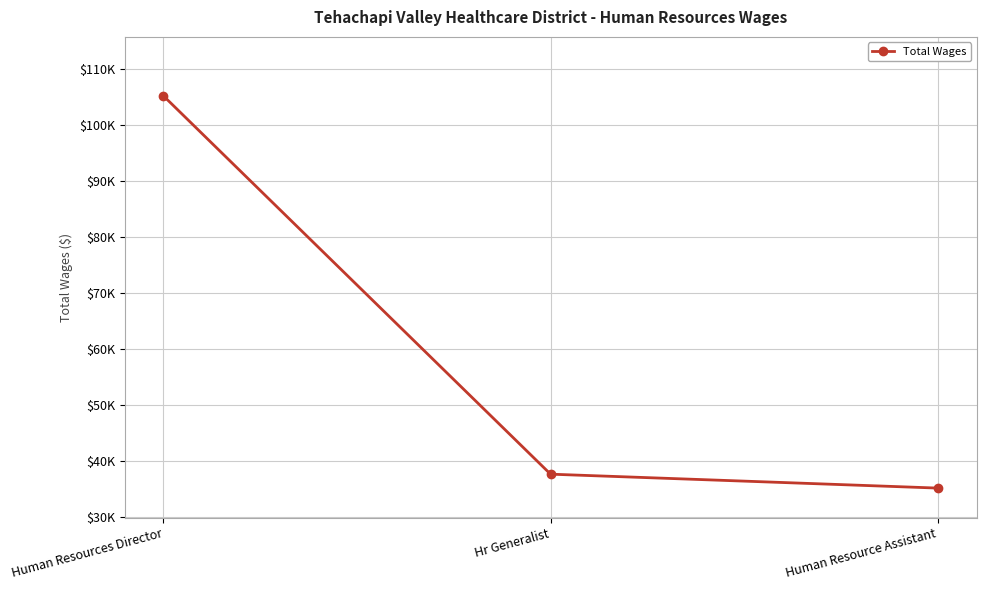

Is this an area chart (filled region under the line)?

No